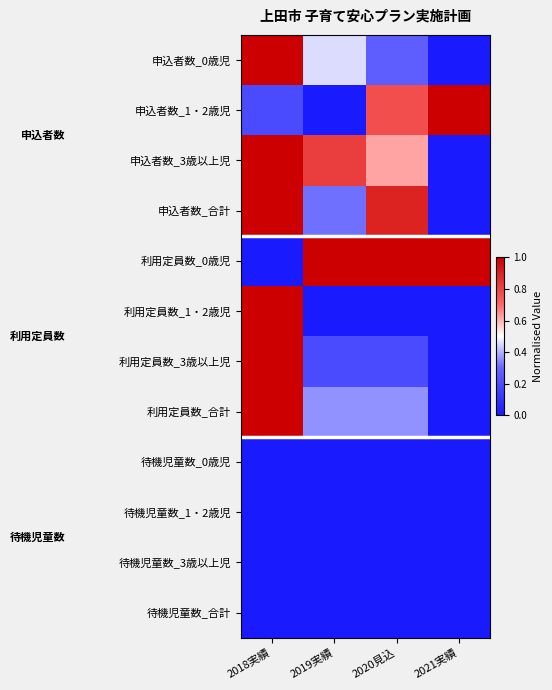

Which series has the largest total across all categories?

利用定員数_0歳児